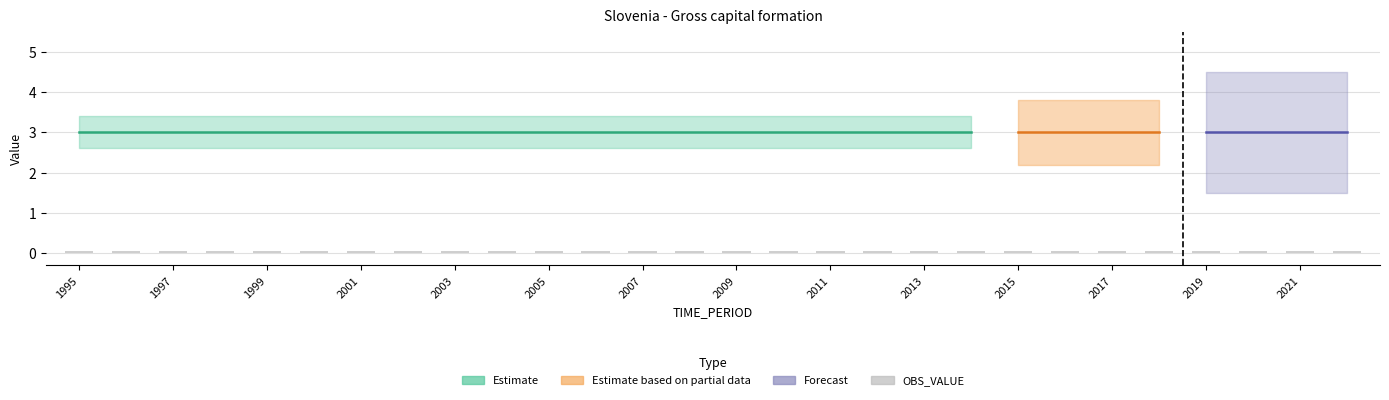

At which category is the sum across all series the highest?

1995